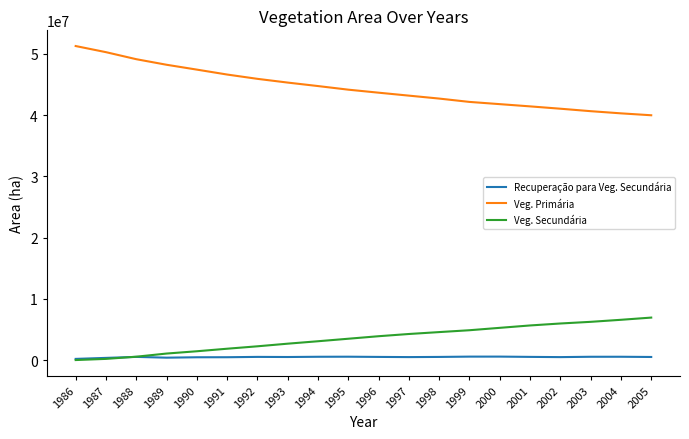

True or false: Veg. Secundária and Veg. Primária cross at least once.

False